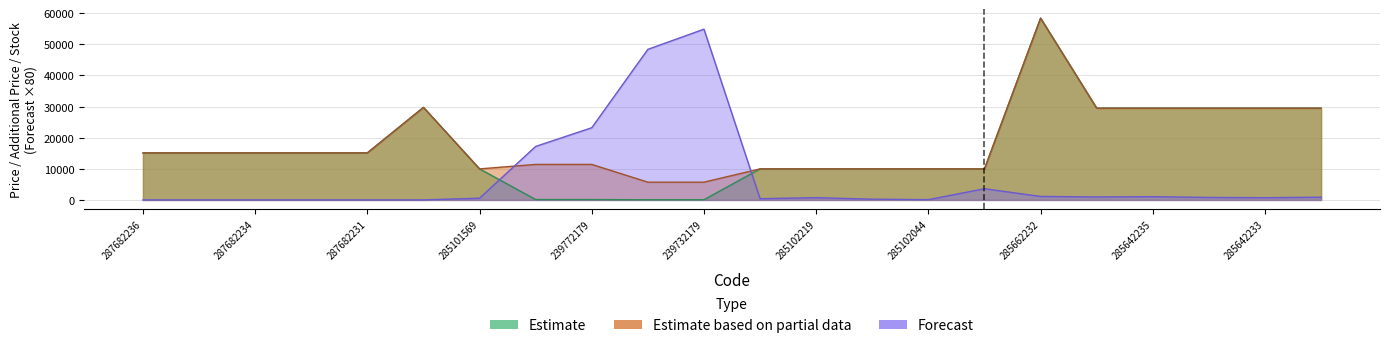

True or false: Estimate and Estimate based on partial data cross at least once.

False